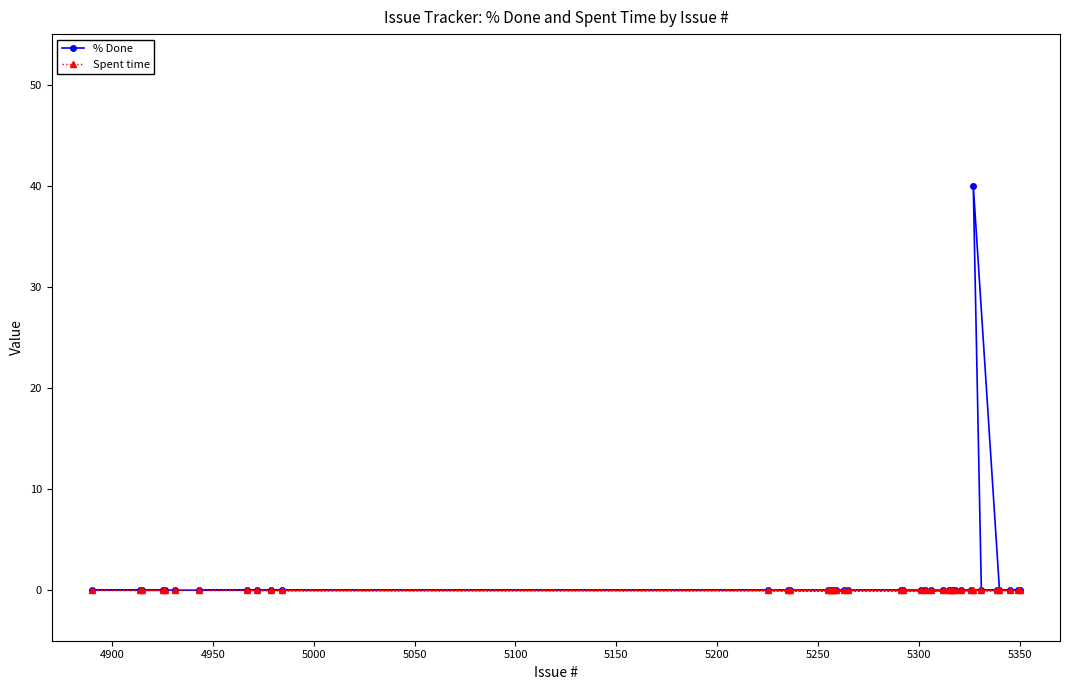

What is the highest value of the % Done series?

40